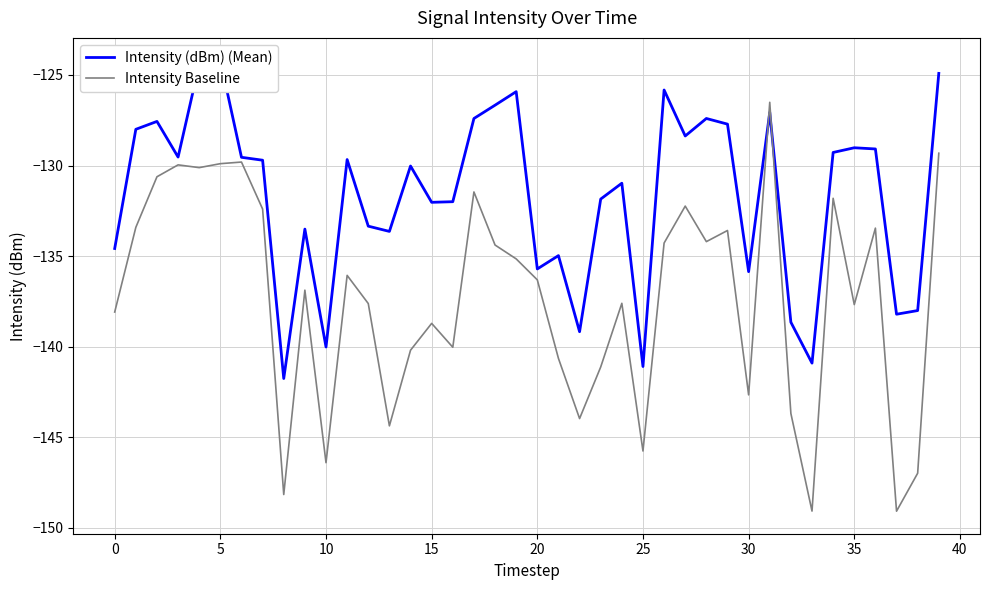

What is the sum of the Intensity Baseline values at 32 and 15?

-282.4